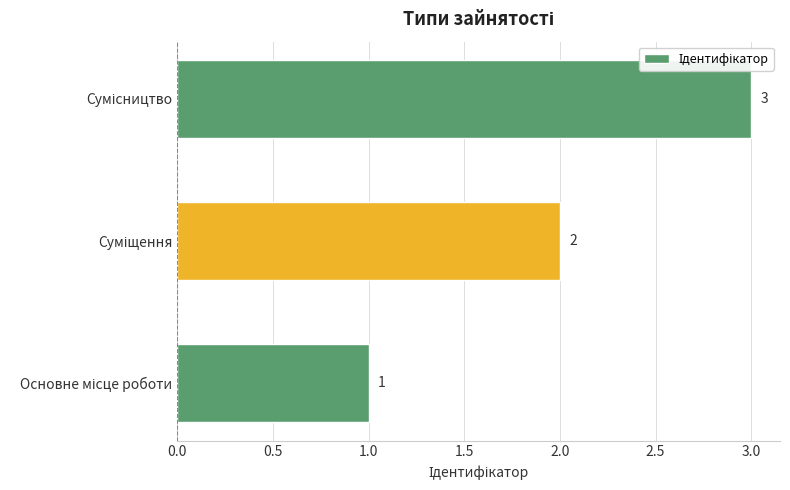

What is the maximum value shown in the chart?

3